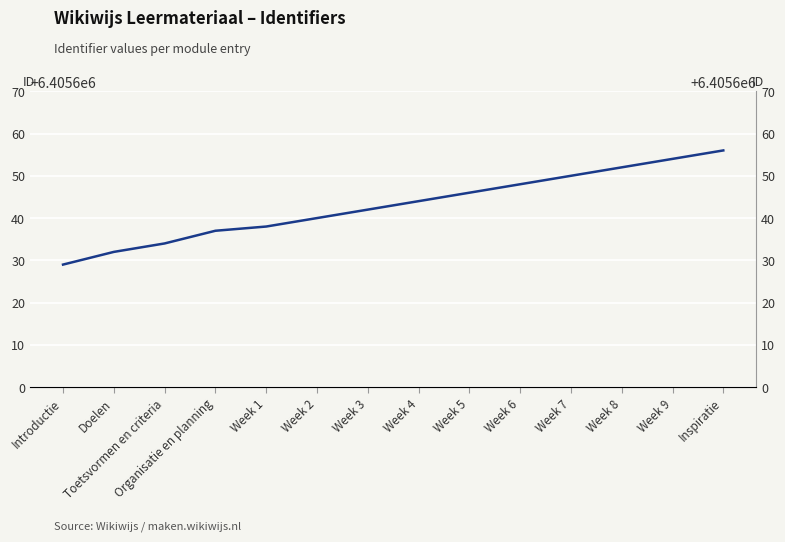

Count the number of values greater than 6405644.

6